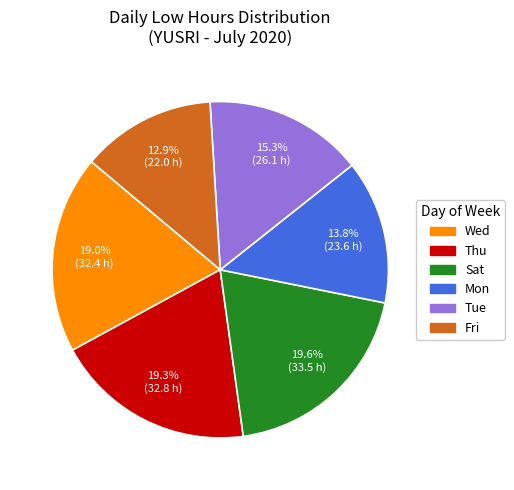

Is there a majority slice in this chart?

No